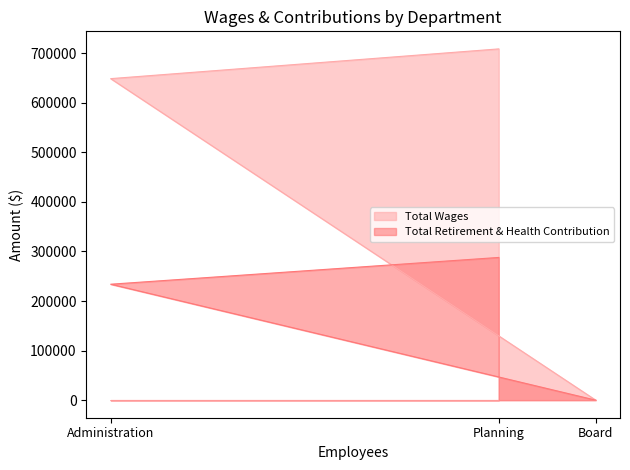

Which has a higher value, Planning or Board?

Planning